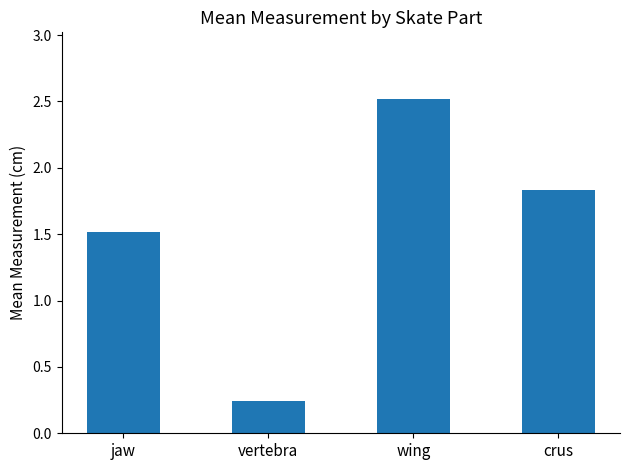

What is the greatest value displayed?

2.5